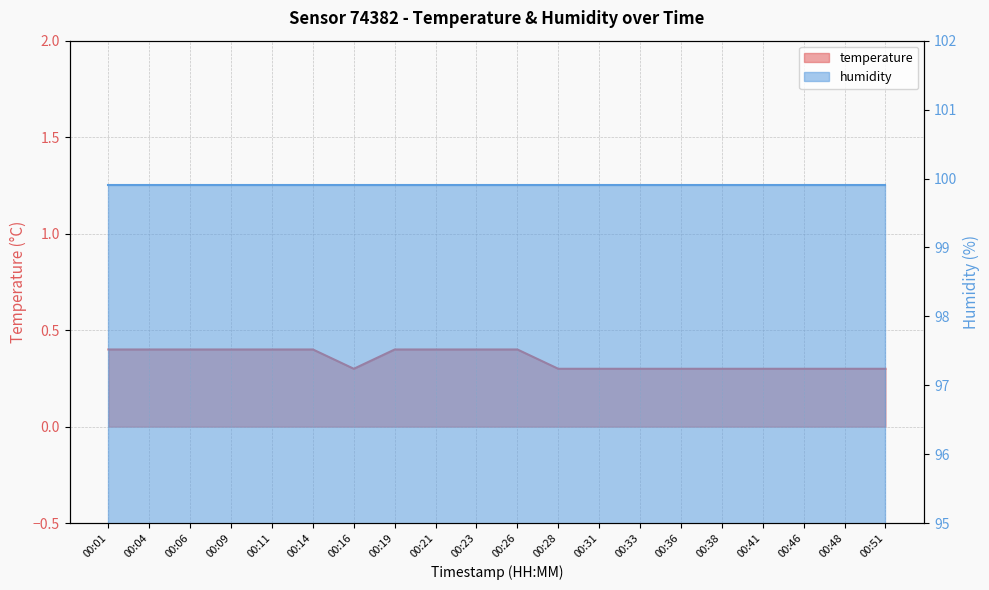

Does the chart have visible grid lines?

Yes